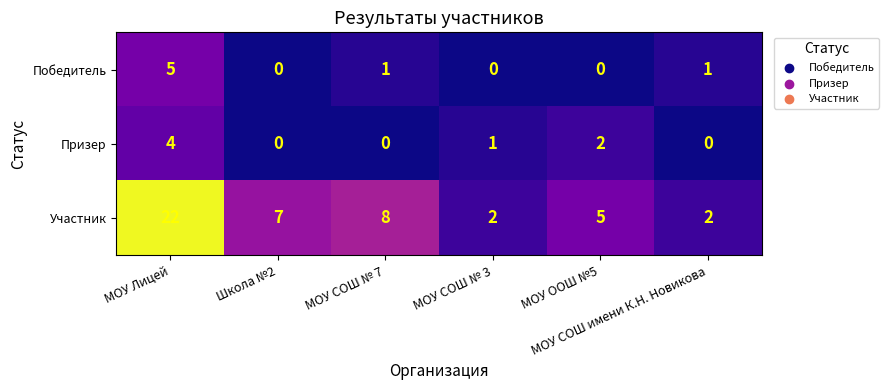

Which series has the largest range (max minus min)?

Участник